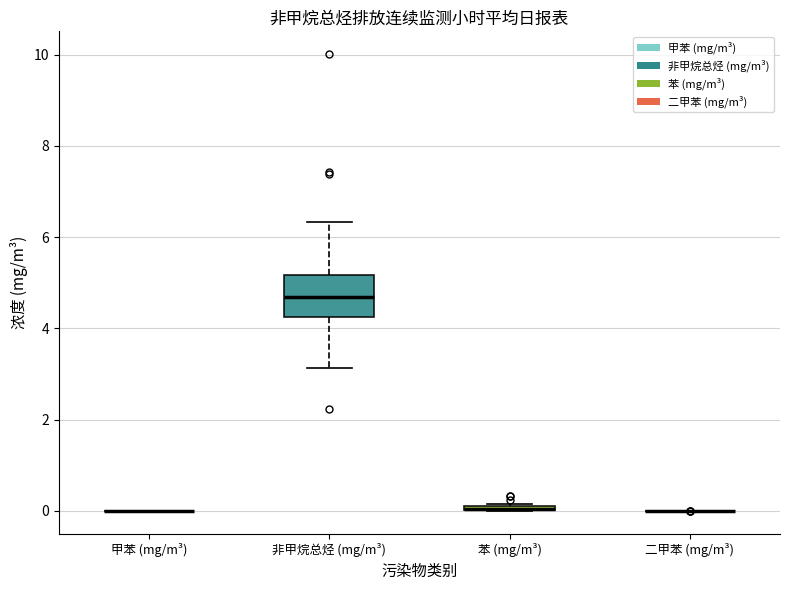

Comparing the boxes themselves (not the whiskers), which one is the tallest?

非甲烷总烃 (mg/m³)